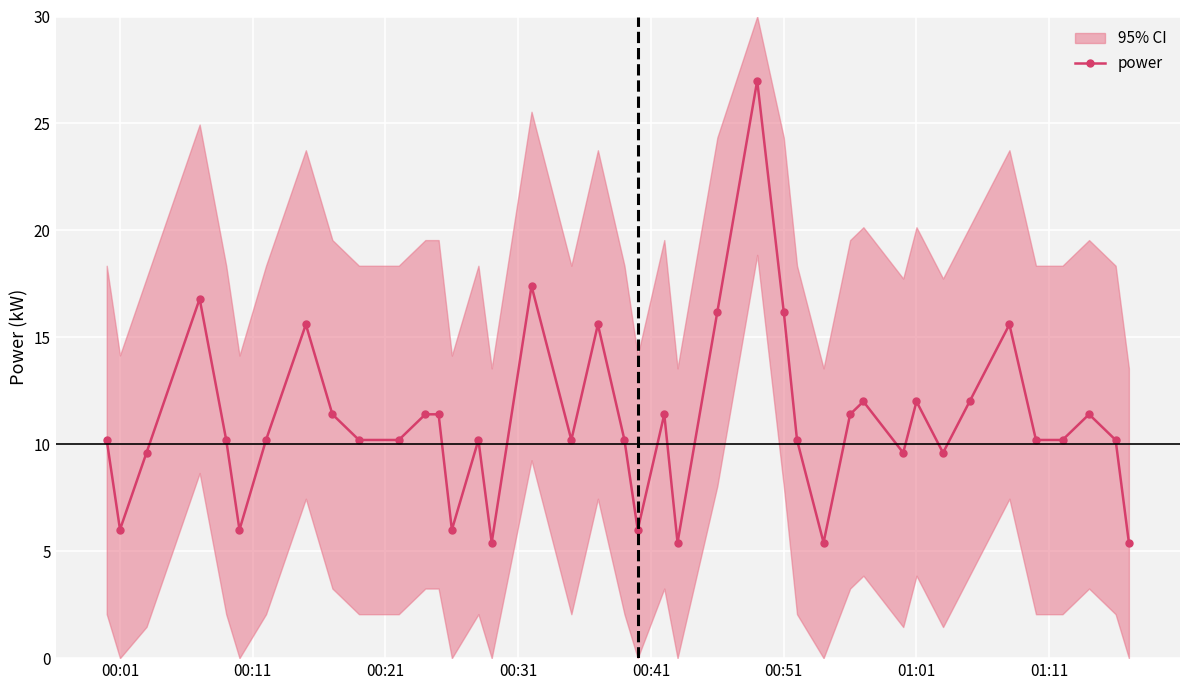

At which category does power reach its first local valley?

00:01